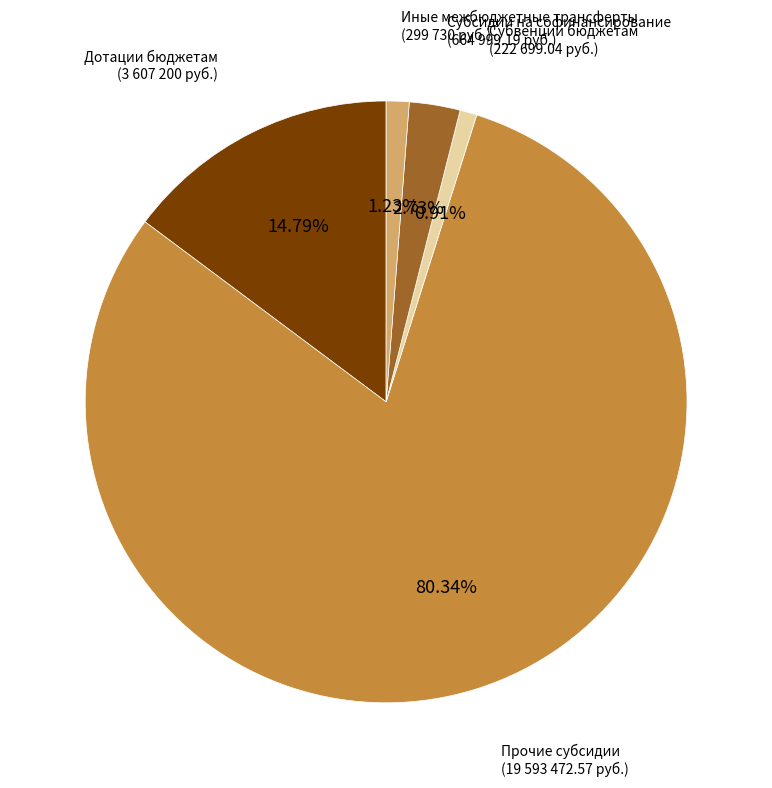

To the nearest percent, what is the average slice percentage?

20%